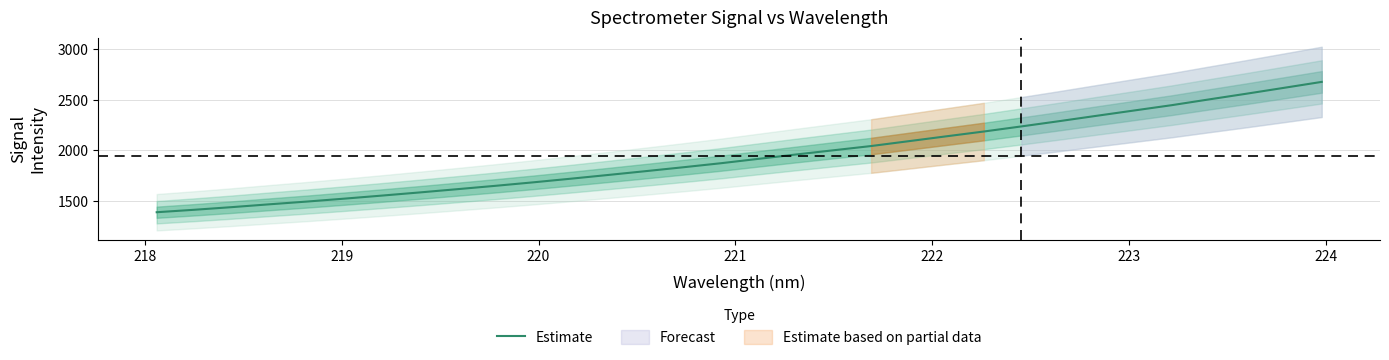

What is the minimum value shown in the chart?

1386.1